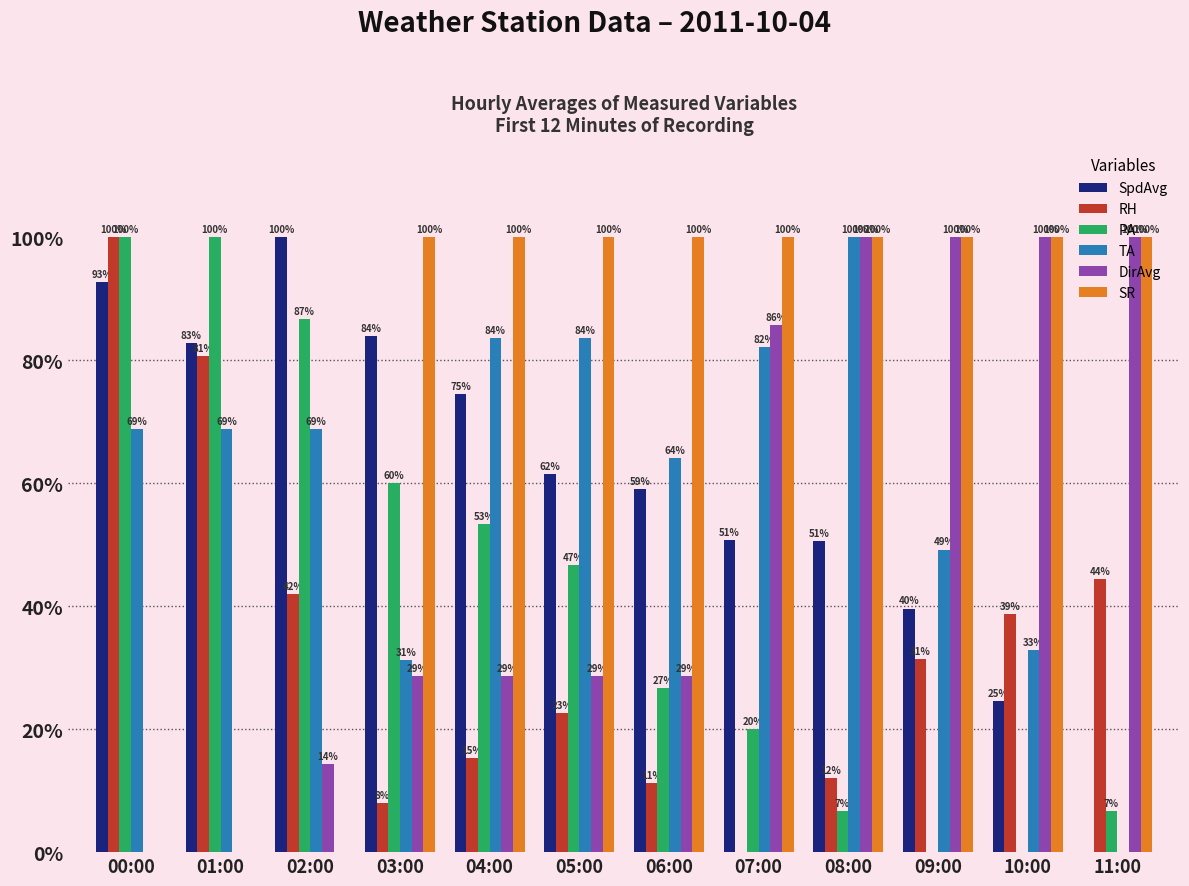

Which series changed the most between 04:00 and 09:00?

DirAvg